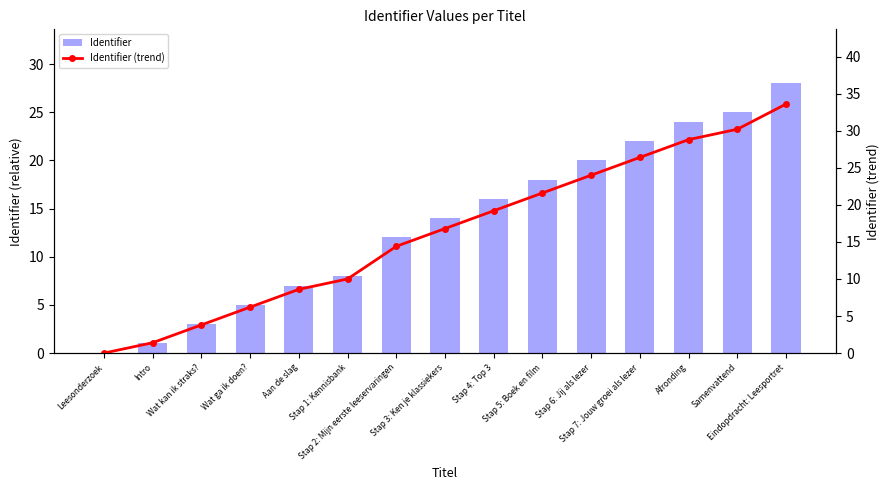

Reading right to left, extract all data points from this chart.

Identifier: Eindopdracht: Leesportret=28.0	Samenvattend=25.0	Afronding=24.0	Stap 7: Jouw groei als lezer=22.0	Stap 6: Jij als lezer=20.0	Stap 5: Boek en film=18.0	Stap 4: Top 3=16.0	Stap 3: Ken je klassiekers=14.0	Stap 2: Mijn eerste leeservaringen=12.0	Stap 1: Kennisbank=8.0	Aan de slag=7.0	Wat ga ik doen?=5.0	Wat kan ik straks?=3.0	Intro=1.0	Leesonderzoek=0.0
Identifier (trend): Eindopdracht: Leesportret=33.6	Samenvattend=30.2	Afronding=28.8	Stap 7: Jouw groei als lezer=26.4	Stap 6: Jij als lezer=24.0	Stap 5: Boek en film=21.6	Stap 4: Top 3=19.2	Stap 3: Ken je klassiekers=16.8	Stap 2: Mijn eerste leeservaringen=14.4	Stap 1: Kennisbank=10.0	Aan de slag=8.6	Wat ga ik doen?=6.2	Wat kan ik straks?=3.8	Intro=1.4	Leesonderzoek=0.0